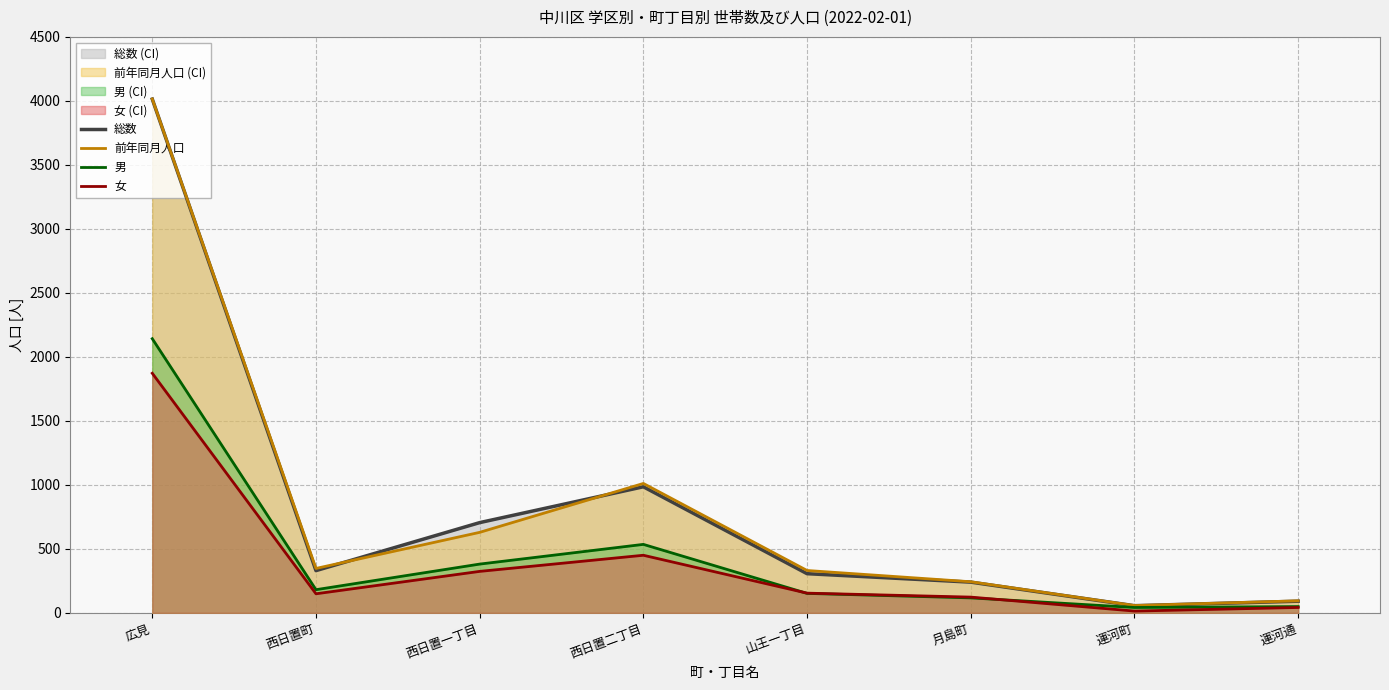

Which has a higher value, 山王一丁目 or 月島町?

山王一丁目